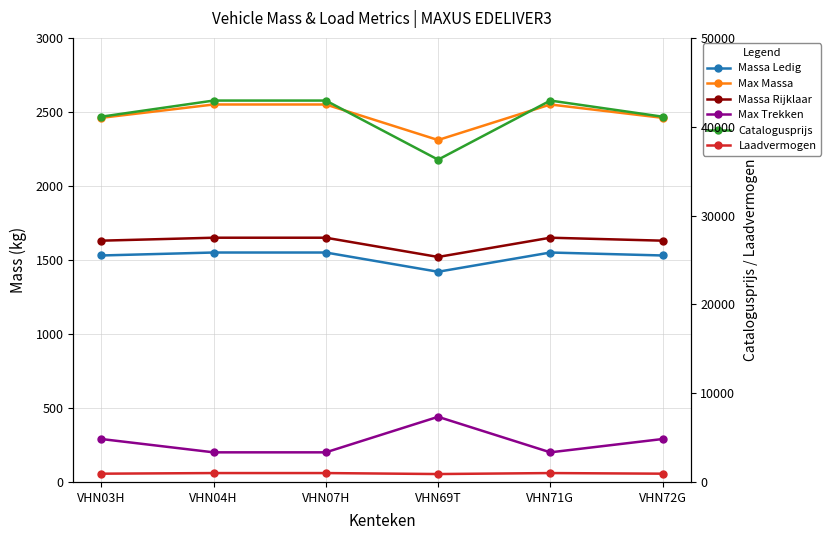

In Max Massa, how many points are higher than both neighbors (excluding endpoints)?

1